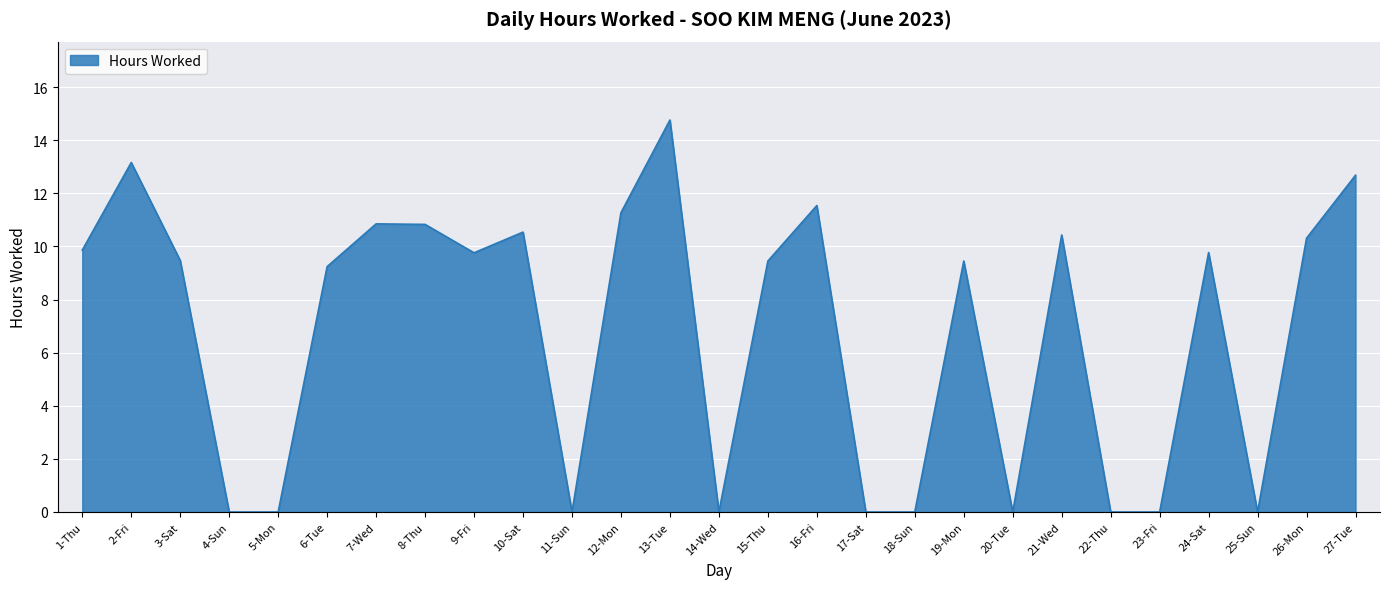

Read the value at 12-Mon.

11.3